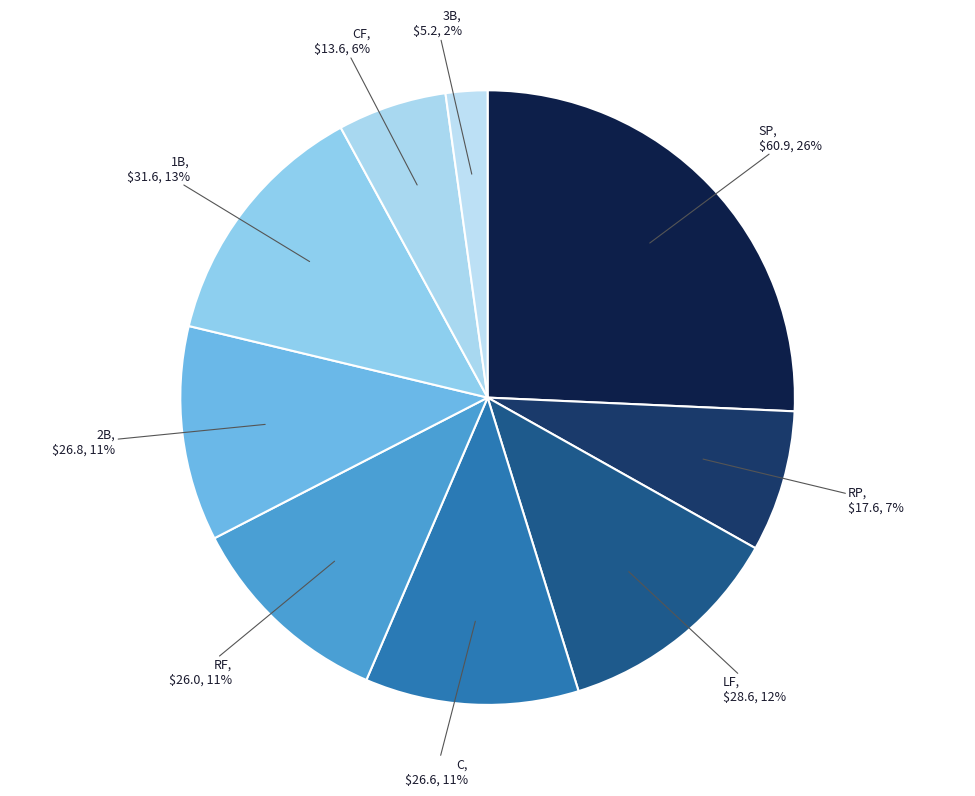

How many segments does this pie chart have?

9